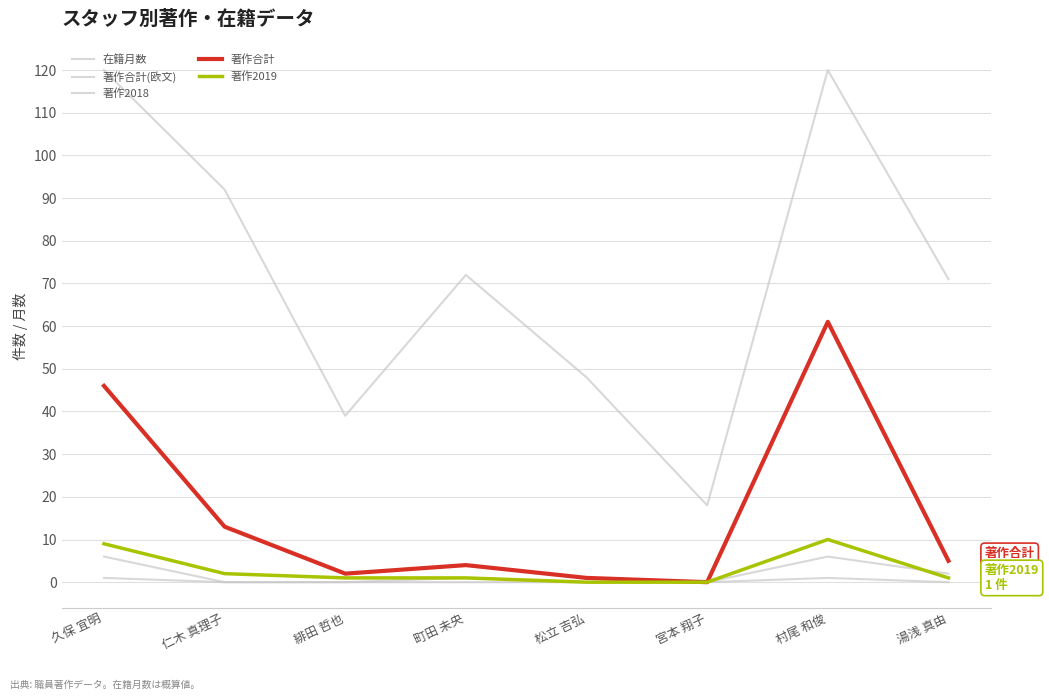

Does the chart display data point markers on the line(s)?

No